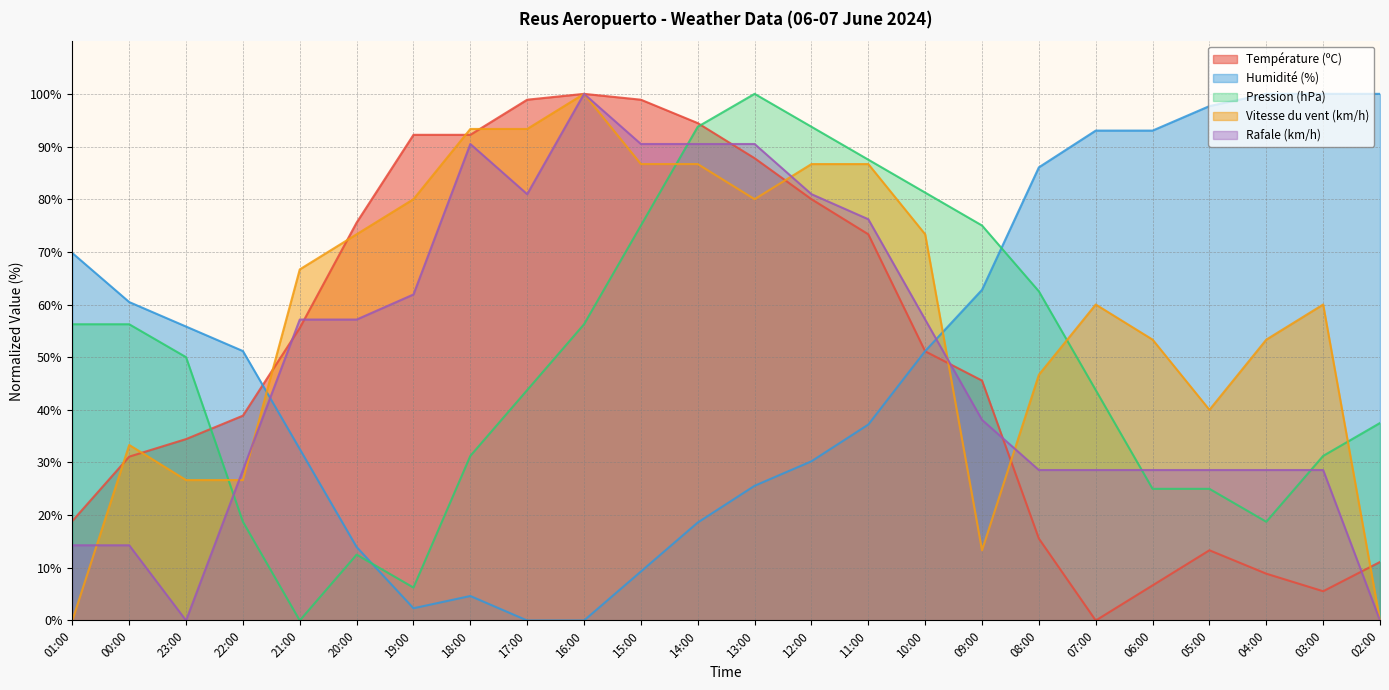

How many interior local valleys does the Rafale (km/h) series have?

2